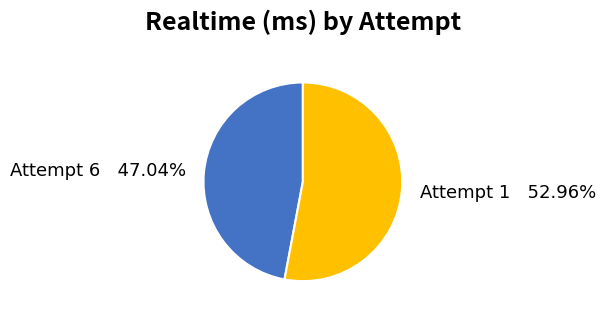

The Attempt 1 slice represents 46% of the pie. True or false?

False